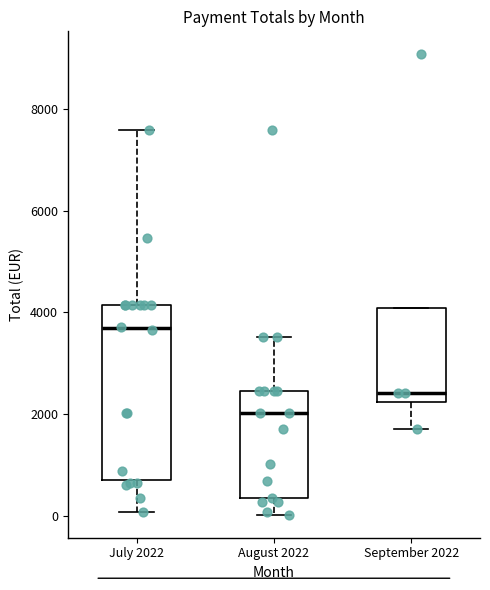

Which box's median line is the lowest?

August 2022